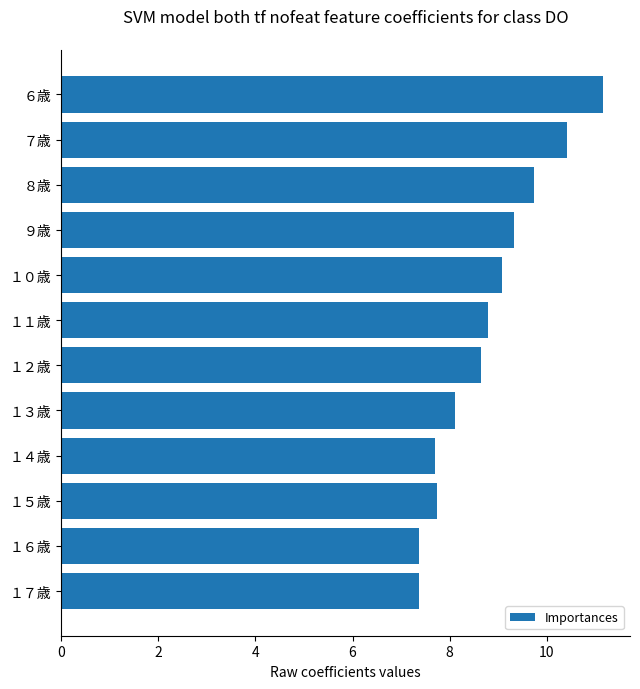

What is the label of the 2nd bar from the bottom?

１６歳